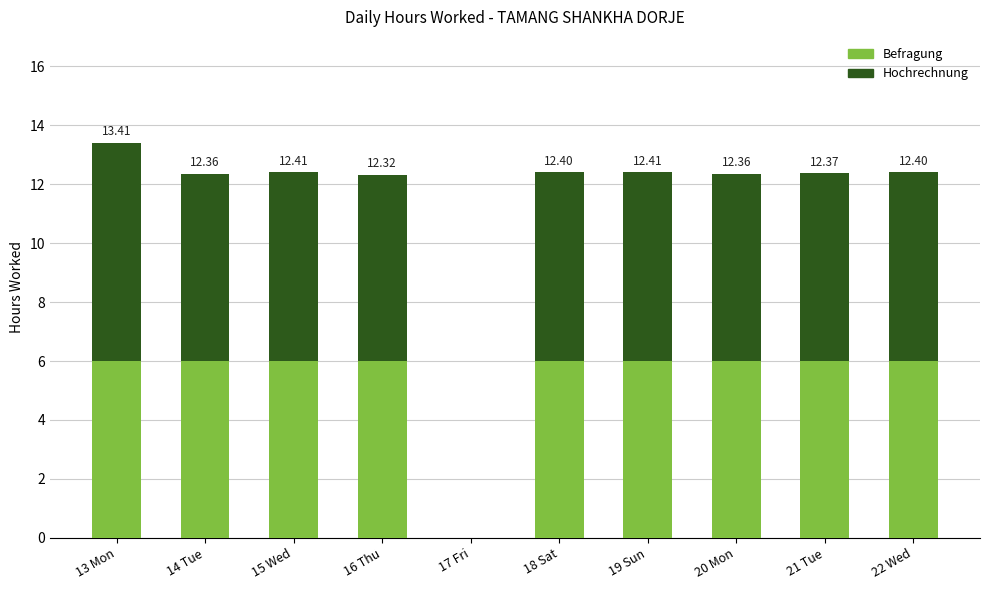

What is the highest value of the Befragung series?

6.0